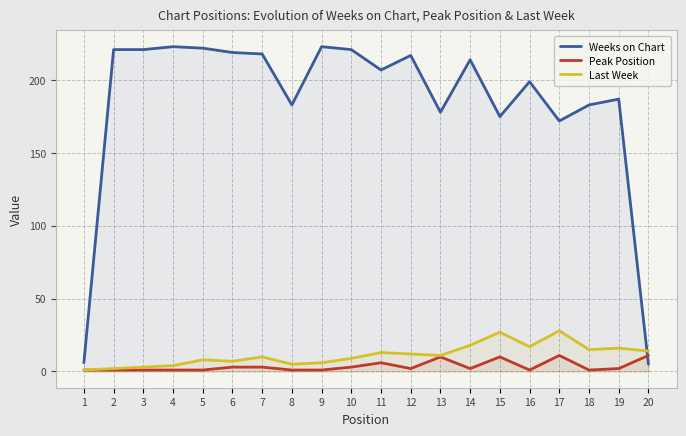

How many data points does each series have?

20